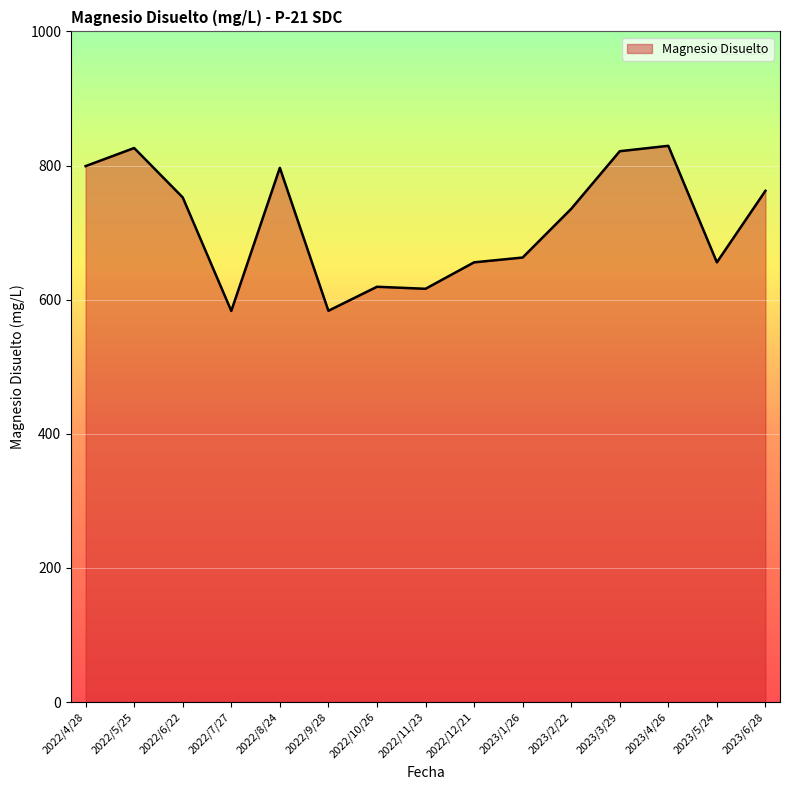

The chart shows a value of 619.2 at 2022/10/26. True or false?

True